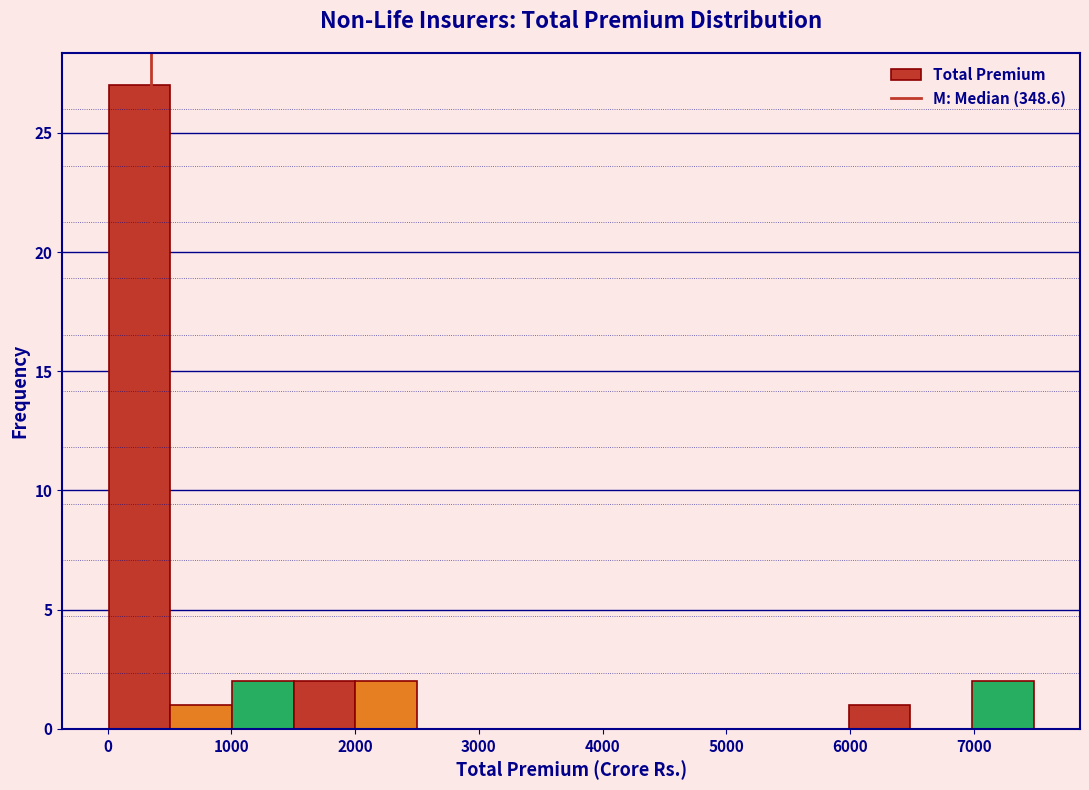

What is the height of the bar covering 1500 to 2000 on the x-axis? Neither the bar edges nor the heights are printed on the chart, so give them approximately, as read against the axes.

2